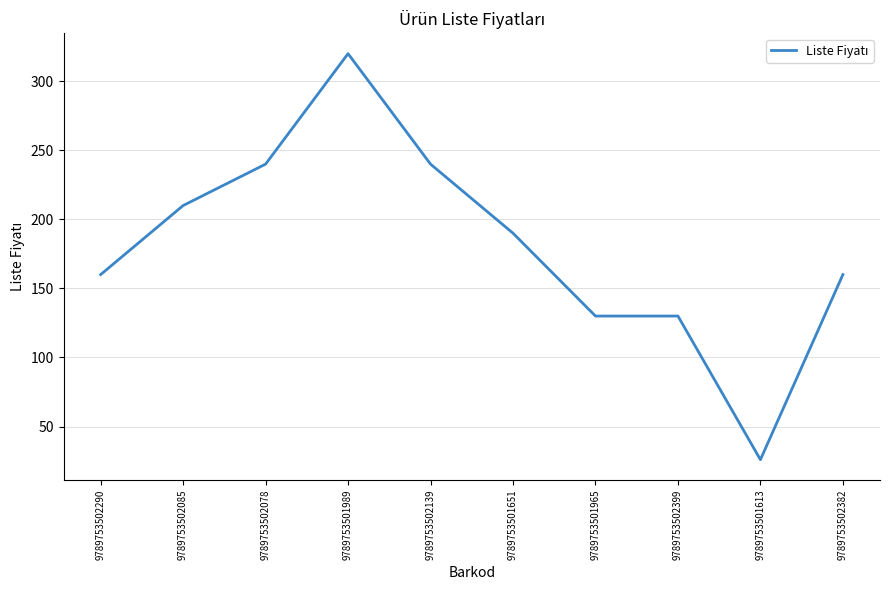

How many values are between 130 and 240?

8